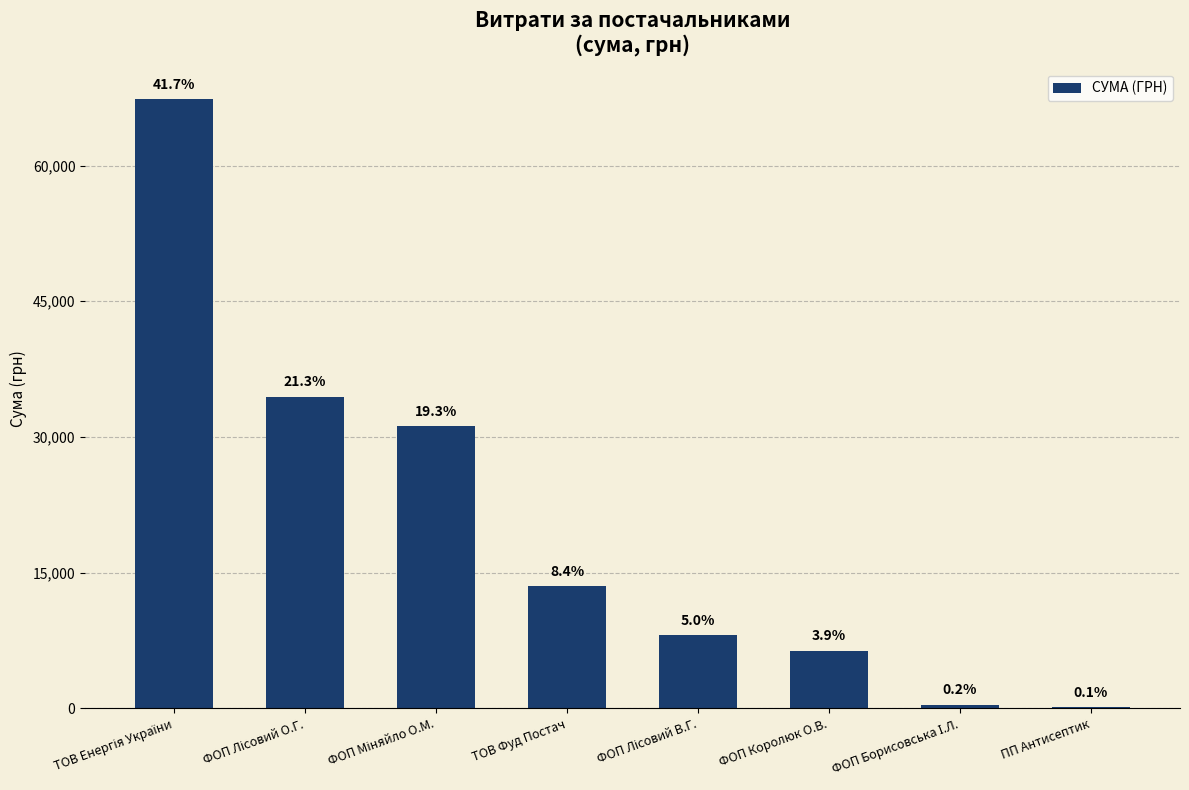

What is the smallest value displayed?

135.0